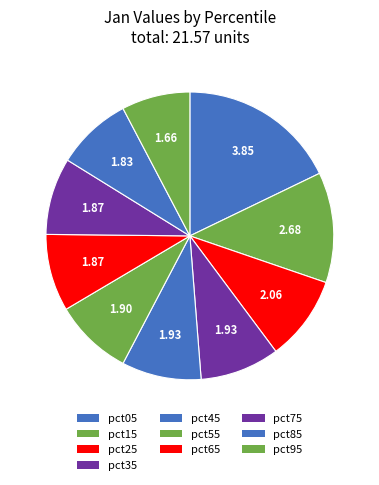

How many segments does this pie chart have?

10